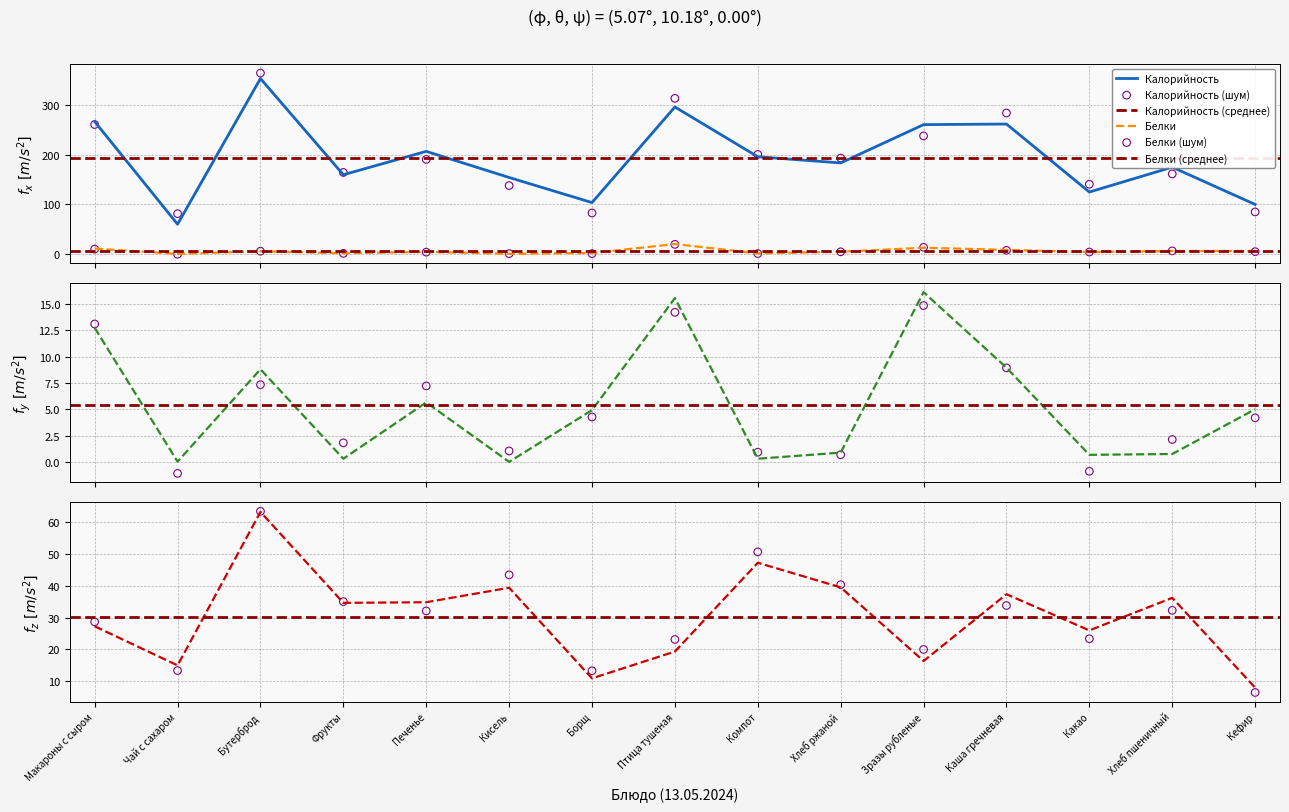

Which series has the largest Y range (max minus min)?

Калорийность